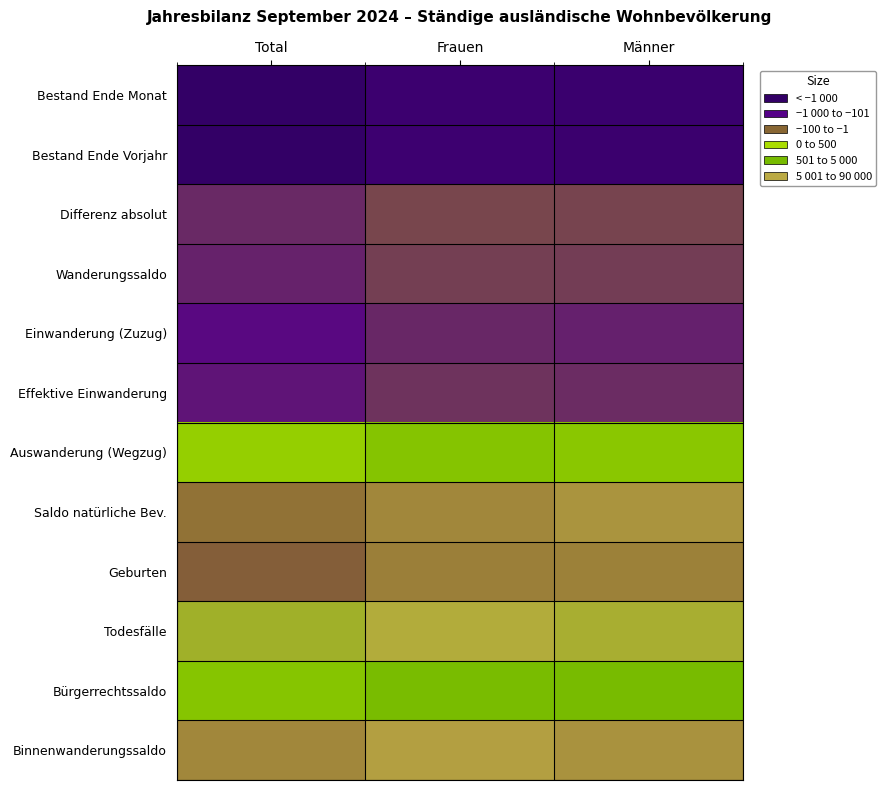

Reading right to left, transcribe all the data shown in this chart.

Bestand Ende Monat: Männer=47236	Frauen=41495	Total=88731
Bestand Ende Vorjahr: Männer=46030	Frauen=40402	Total=86432
Differenz absolut: Männer=1206	Frauen=1093	Total=2299
Wanderungssaldo: Männer=1429	Frauen=1339	Total=2768
Einwanderung (Zuzug): Männer=2974	Frauen=2429	Total=5403
Effektive Einwanderung: Männer=2236	Frauen=1841	Total=4077
Auswanderung (Wegzug): Männer=-1329	Frauen=-1028	Total=-2357
Saldo natürliche Bev.: Männer=158	Frauen=251	Total=409
Geburten: Männer=296	Frauen=314	Total=610
Todesfälle: Männer=-138	Frauen=-63	Total=-201
Bürgerrechtssaldo: Männer=-553	Frauen=-578	Total=-1131
Binnenwanderungssaldo: Männer=176	Frauen=75	Total=251